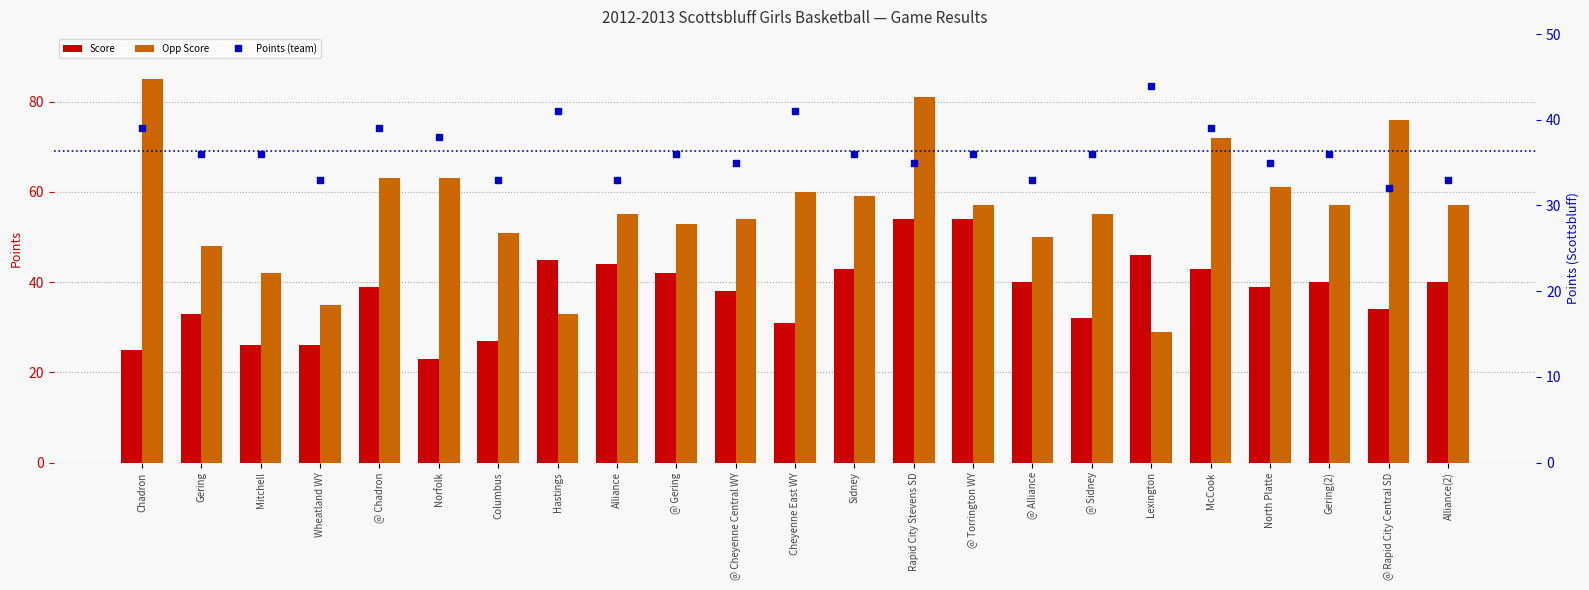

Which series has the largest total across all categories?

Opp Score